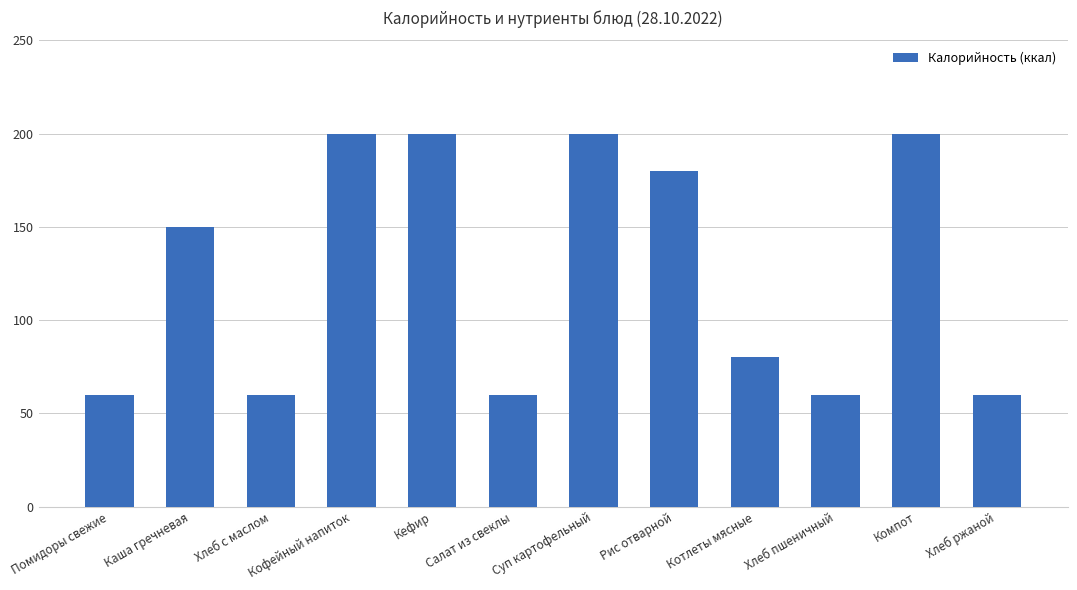

Reading right to left, what are all the values shown in this chart?

60	200	60	80	180	200	60	200	200	60	150	60